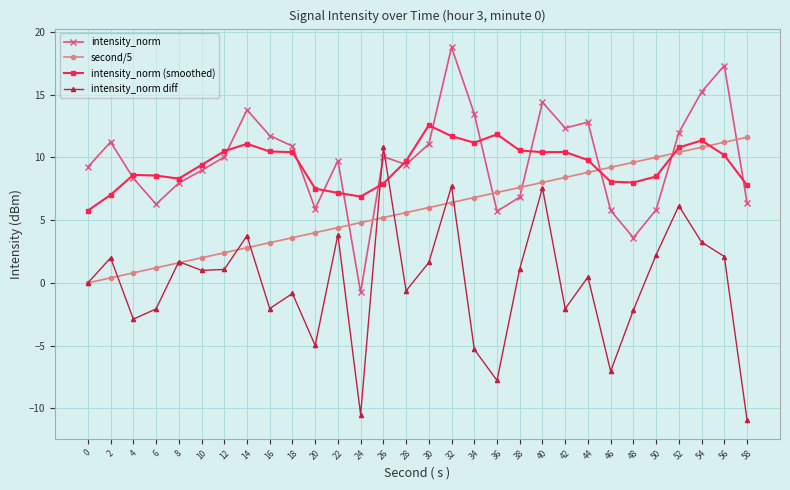

Is this an area chart (filled region under the line)?

No